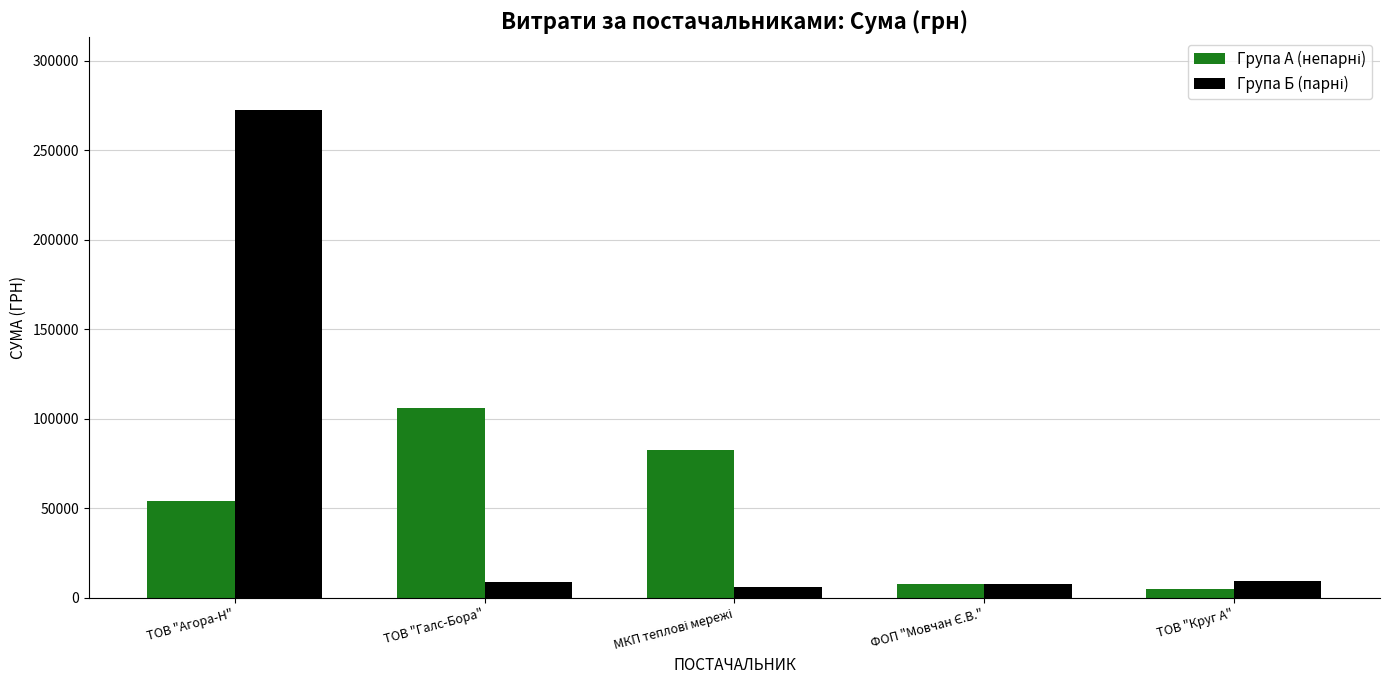

At which category is the sum across all series the highest?

ТОВ "Агора-Н"